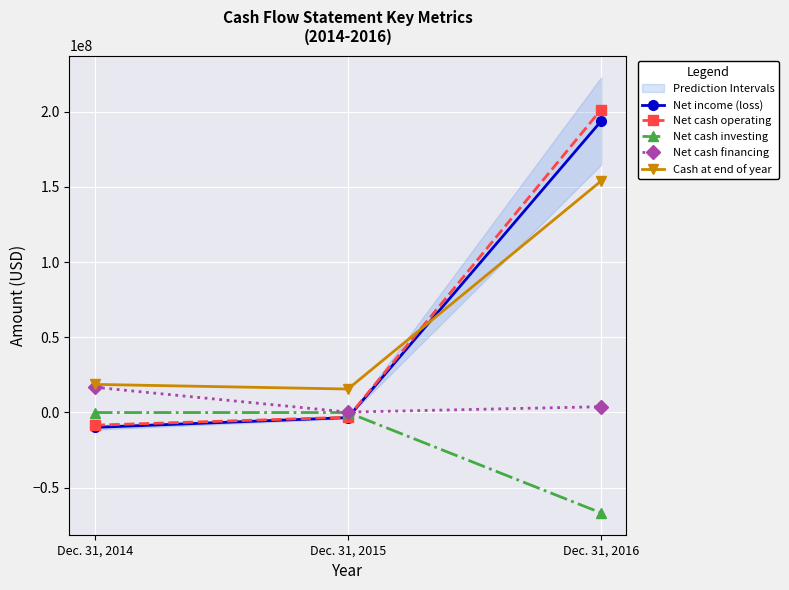

What is the total value across all series at Dec. 31, 2014?

16863169